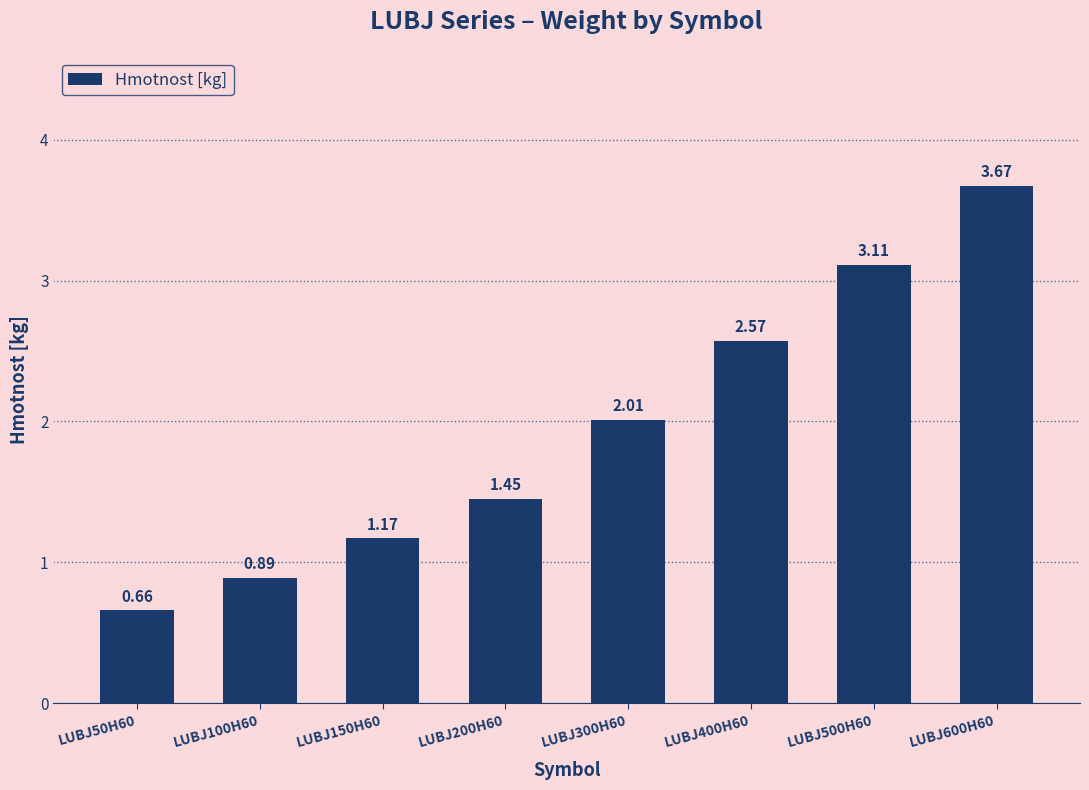

Which has a higher value, LUBJ200H60 or LUBJ400H60?

LUBJ400H60